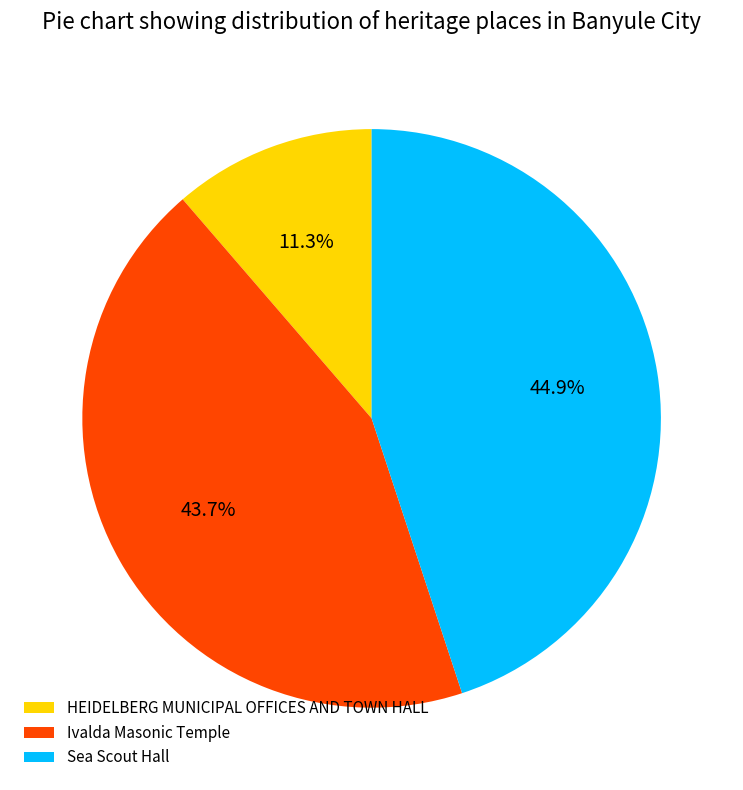

To the nearest percent, what is the average slice percentage?

33%